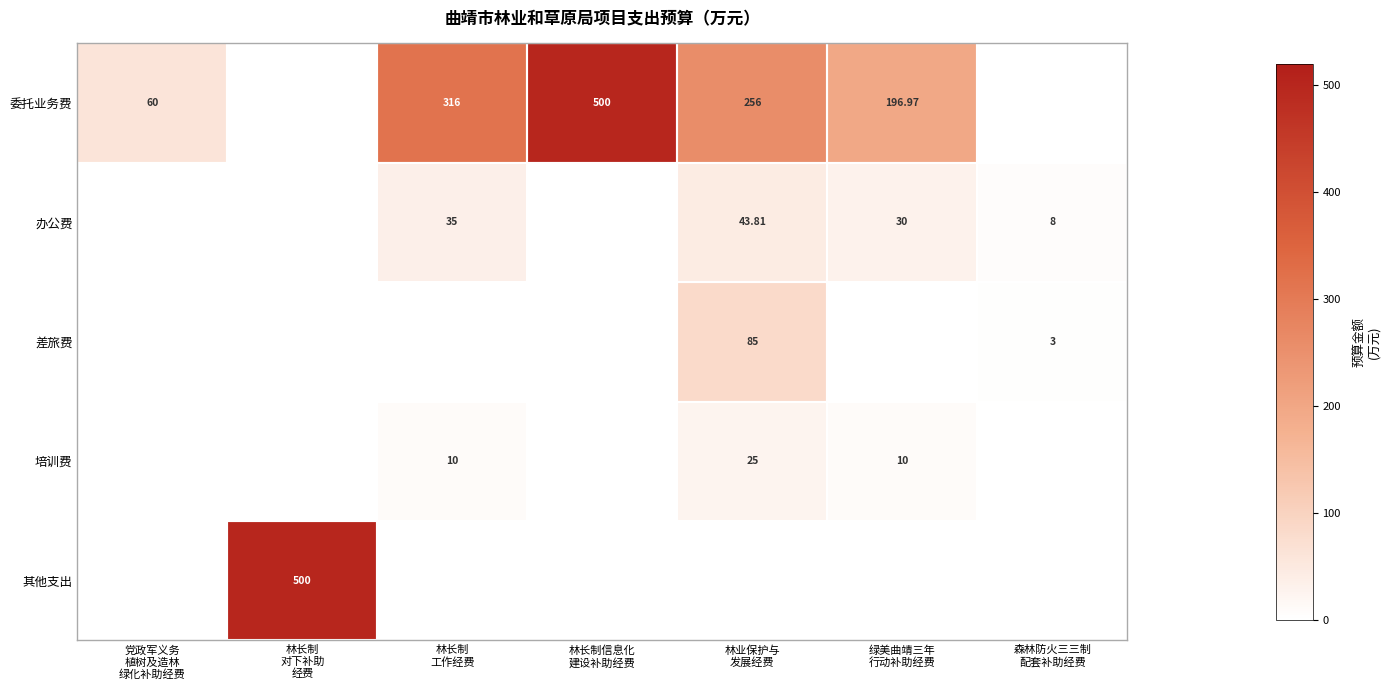

How many values in the 委托业务费 series exceed 196?

4